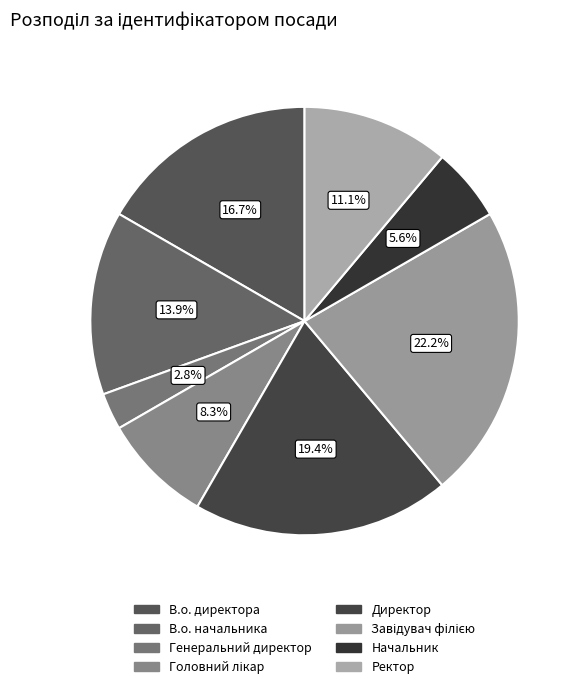

Is the sum of Завідувач філією and В.о. директора greater than half?

No